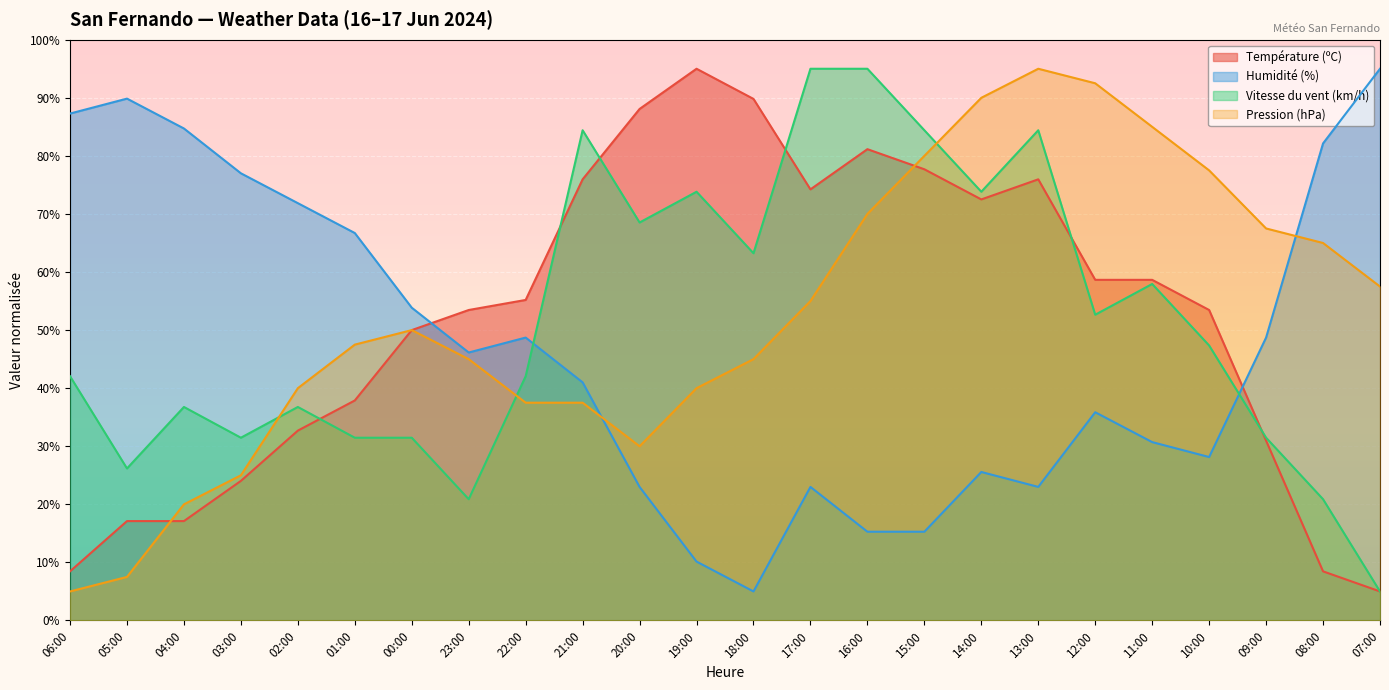

What is the difference between the second highest and minimum values in the Humidité (%) series?

84.9